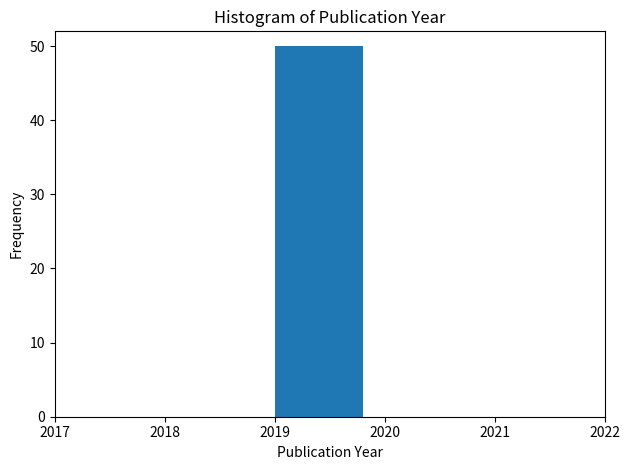

Reading left to right, transcribe this chart: for each bar, give the range it covers on the x-axis and its height. The values are not printed on the chart, so give them approximately, as read against the axis.

2018 to 2019: 0
2019 to 2020: 50
2020 to 2021: 0